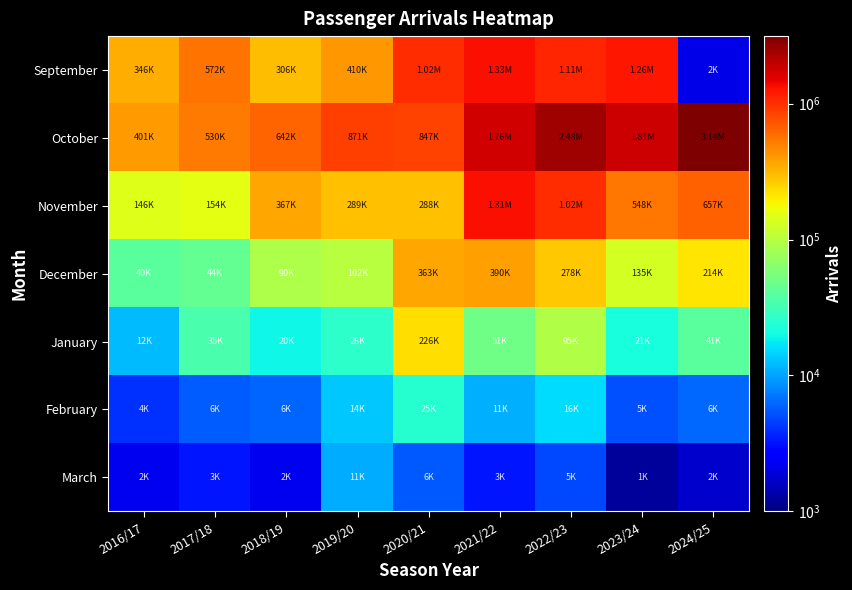

Reading left to right, extract all data points from this chart.

September: 2016/17=345756	2017/18=572270	2018/19=305657	2019/20=409790	2020/21=1015725	2021/22=1325734	2022/23=1111961	2023/24=1255982	2024/25=2067
October: 2016/17=401042	2017/18=530206	2018/19=642134	2019/20=871422	2020/21=847027	2021/22=1764938	2022/23=2481582	2023/24=1807234	2024/25=3144937
November: 2016/17=145736	2017/18=154041	2018/19=367183	2019/20=288828	2020/21=288196	2021/22=1309065	2022/23=1020850	2023/24=548094	2024/25=657176
December: 2016/17=39895	2017/18=44007	2018/19=90413	2019/20=101810	2020/21=362908	2021/22=390270	2022/23=278264	2023/24=134750	2024/25=213589
January: 2016/17=12089	2017/18=34956	2018/19=19587	2019/20=25649	2020/21=226478	2021/22=50673	2022/23=94569	2023/24=21378	2024/25=40854
February: 2016/17=3995	2017/18=5716	2018/19=6082	2019/20=13526	2020/21=24549	2021/22=10987	2022/23=15824	2023/24=5287	2024/25=6254
March: 2016/17=2252	2017/18=3266	2018/19=2237	2019/20=10686	2020/21=5528	2021/22=3292	2022/23=4894	2023/24=1221	2024/25=1708